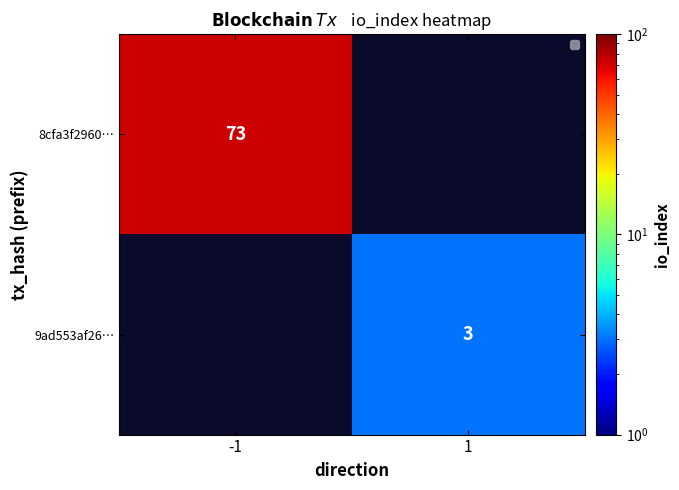

Is it true that 9ad553af26… equals 4 at 1?

False